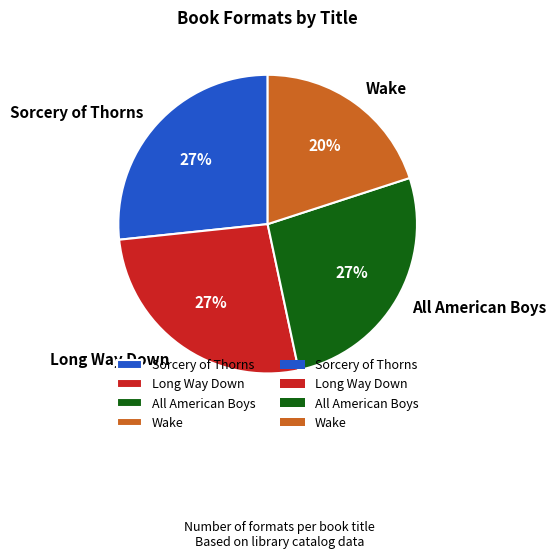

What is the smallest slice in the pie chart?

Wake